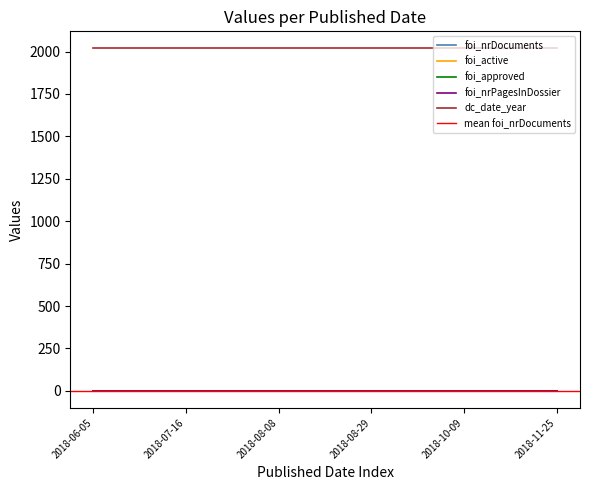

Rank the series at 2018-08-08 from highest to lowest value.

dc_date_year, foi_nrDocuments, foi_active, foi_approved, foi_nrPagesInDossier